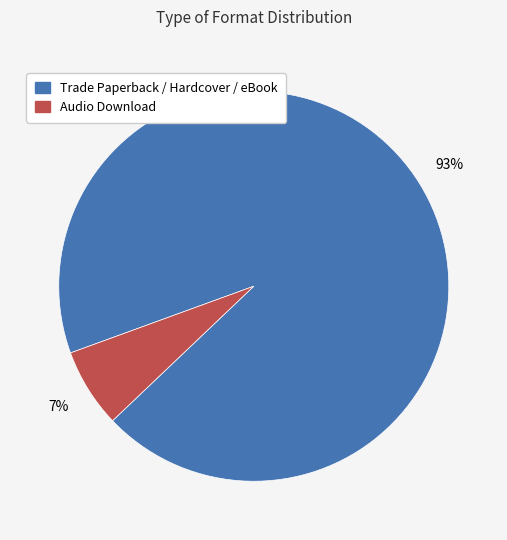

How many segments does this pie chart have?

2